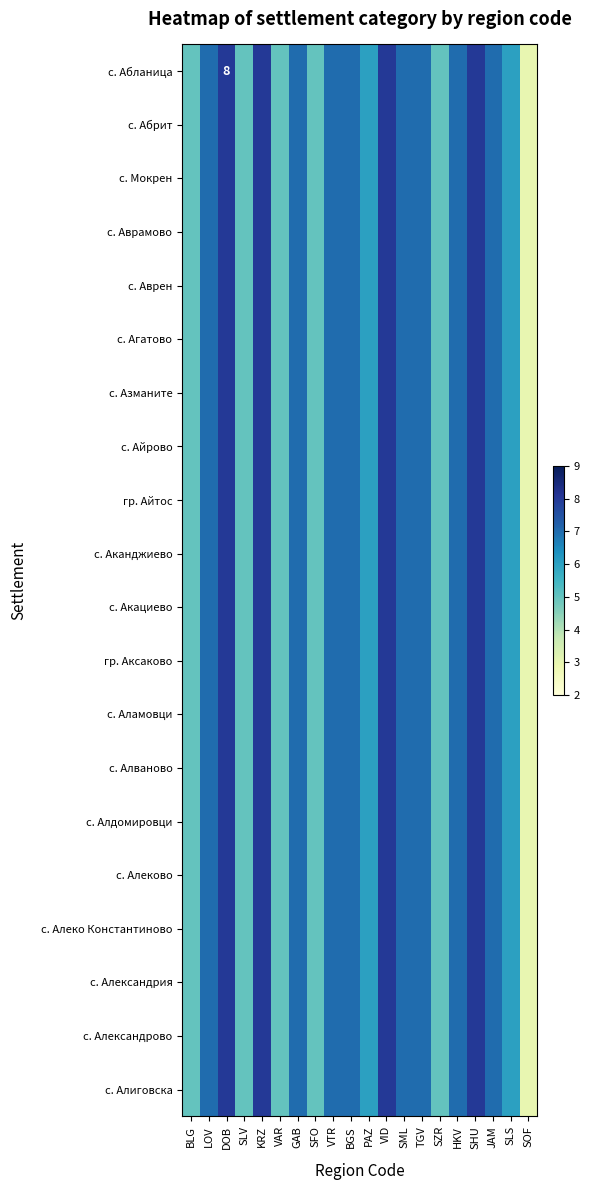

Which label corresponds to the smallest value in the chart?

SOF